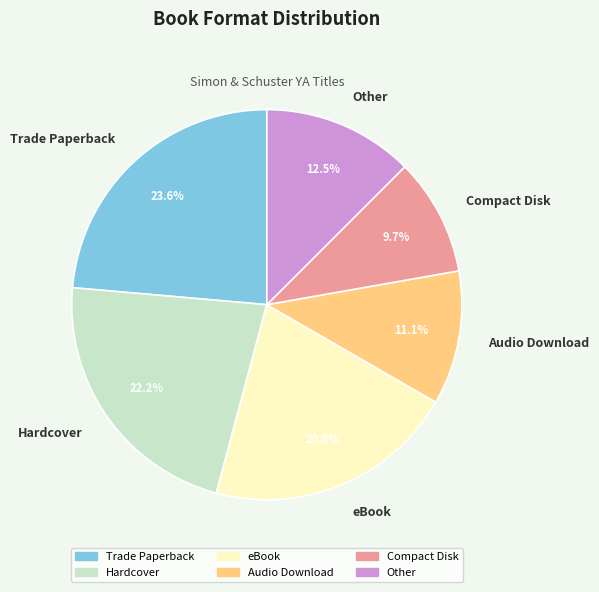

What is the ratio of the value at Audio Download to the value at eBook?

0.5